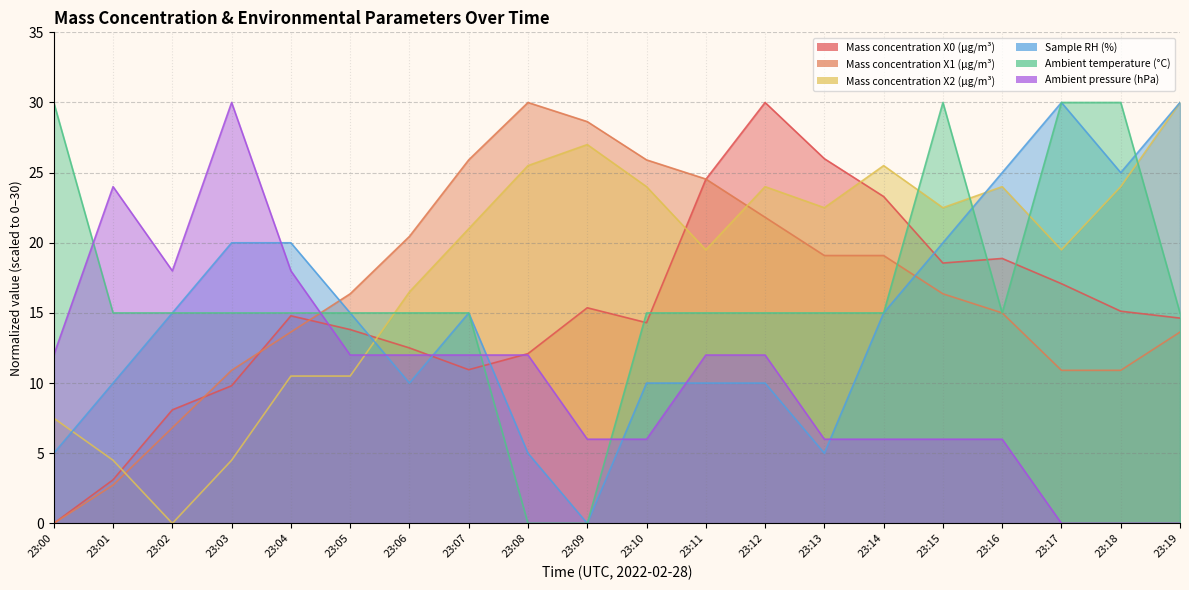

What is the total value across all series at 23:19?

103.3